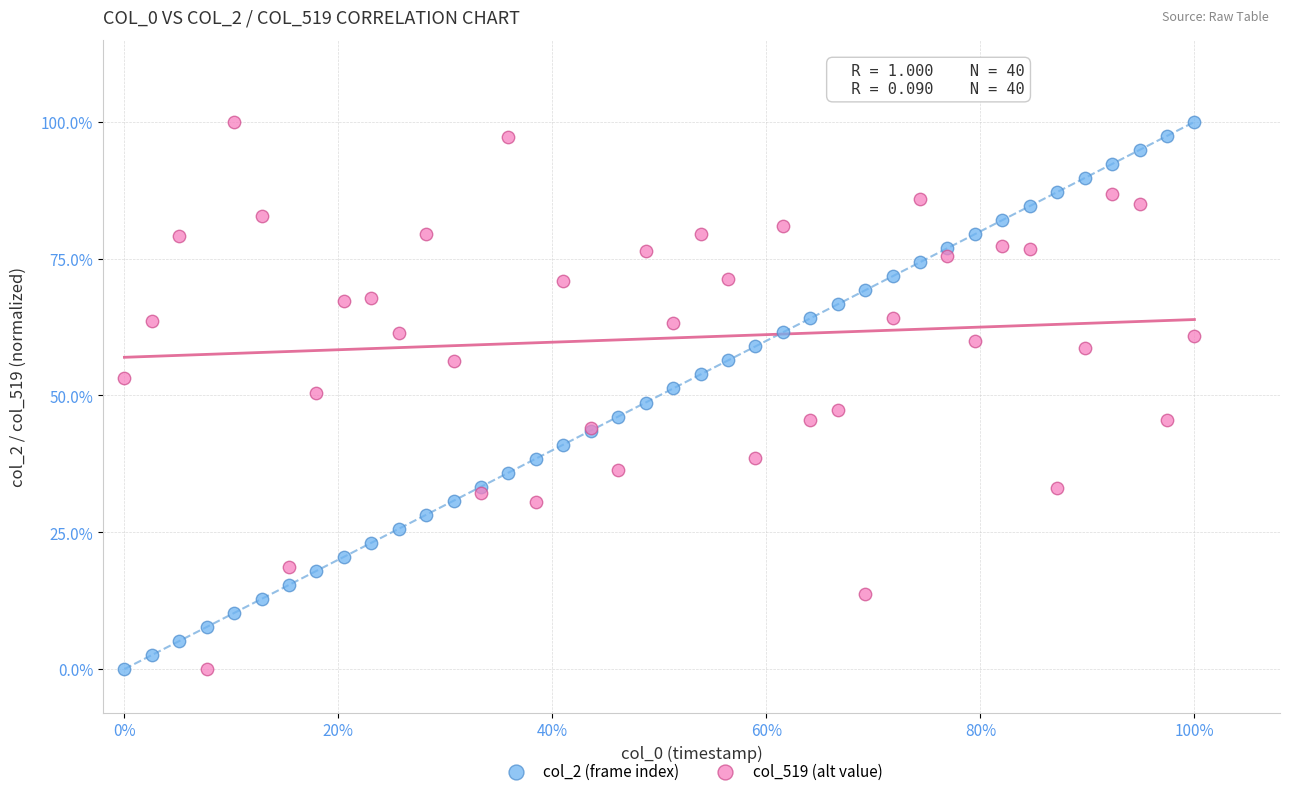

What are all the series names shown in the legend?

col_2 (frame index), col_519 (alt value)